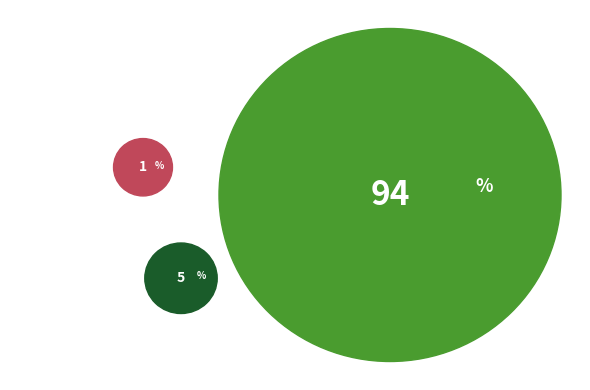

How many slices are in this pie chart?

3